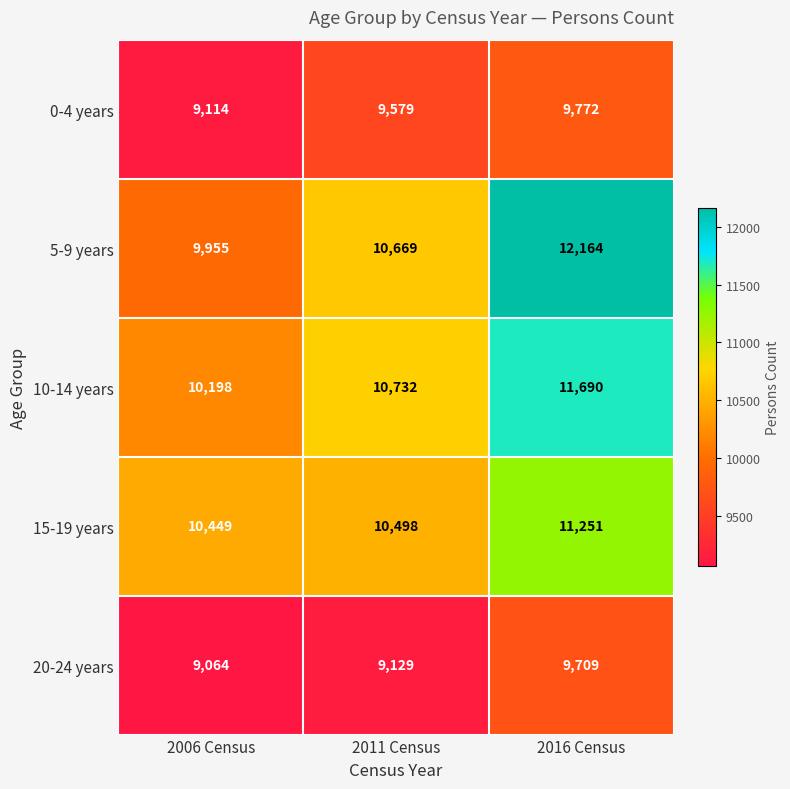

How many series are shown in this chart?

5